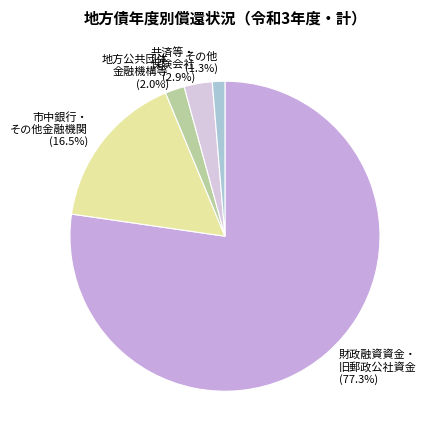

To the nearest percent, what is the difference between the largest and smallest slice percentages?

76%